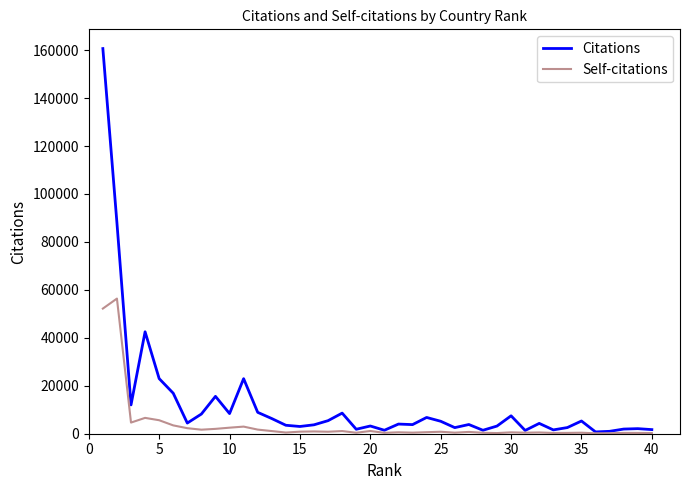

List the series in order of their overall mean, highest first.

Citations, Self-citations